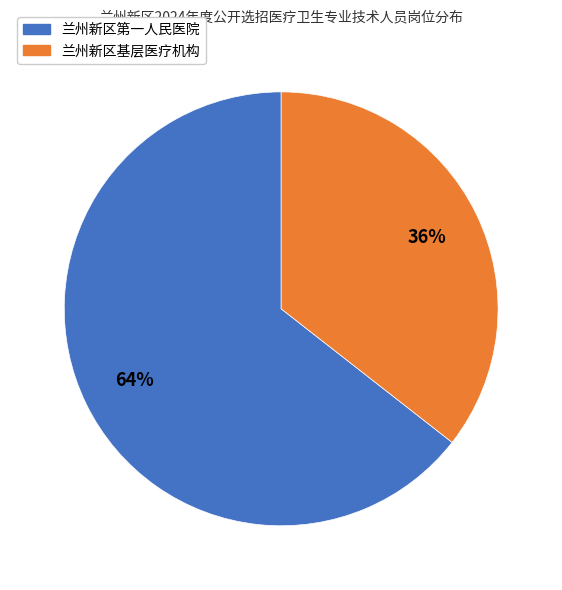

How many slices are in this pie chart?

2